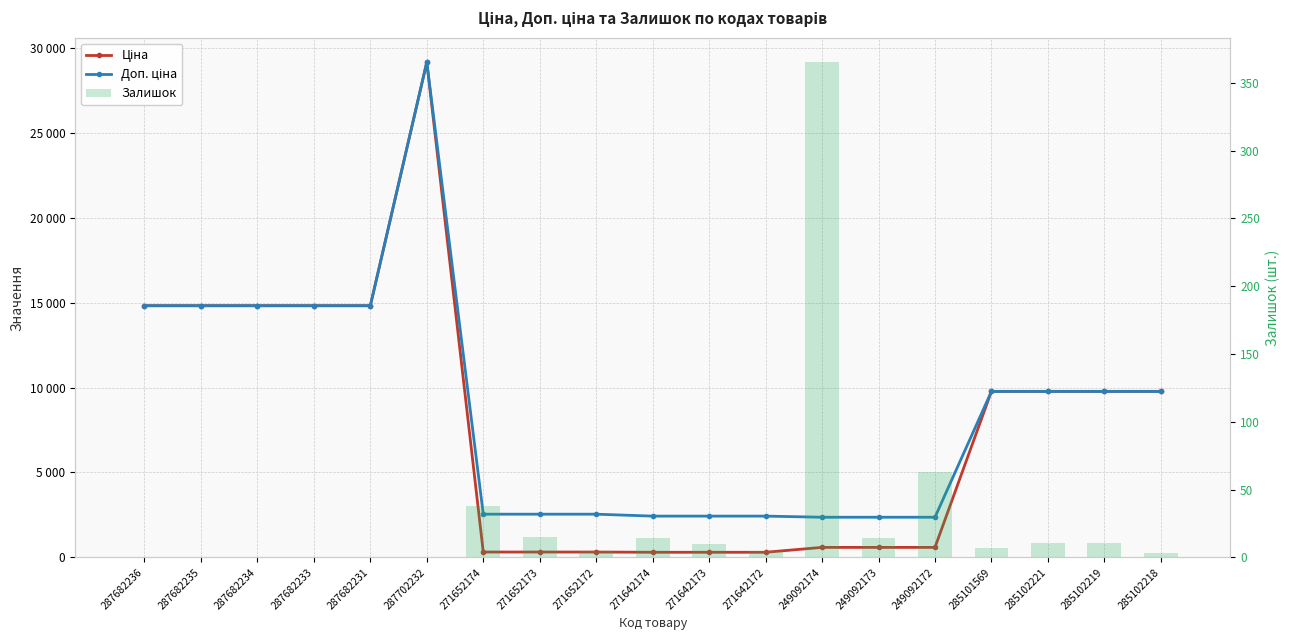

What is the spread (max minus min) of values at 285102221?

9764.5